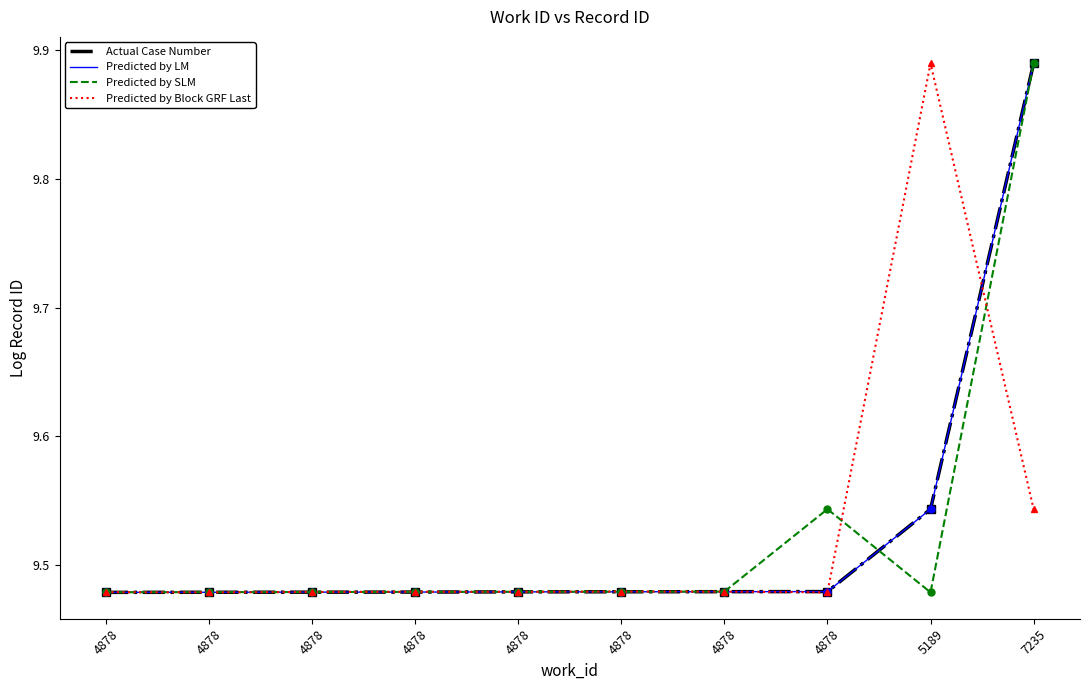

What is the difference between the maximum and minimum values in the Predicted by SLM series?

0.4